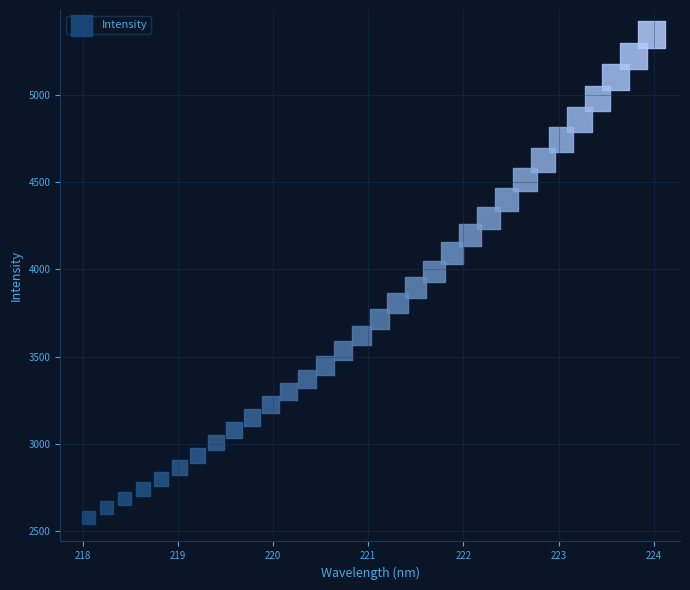

What is the range of X values (max minus min)?

5.9